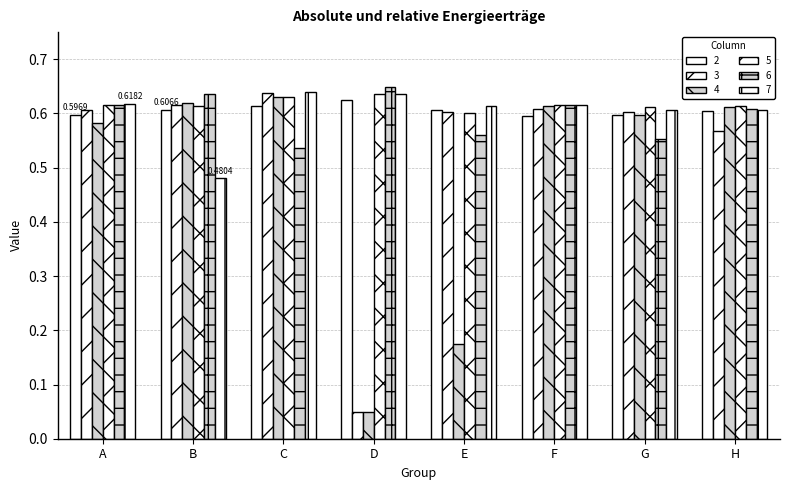

At which category does the chart reach its minimum across all series?

D